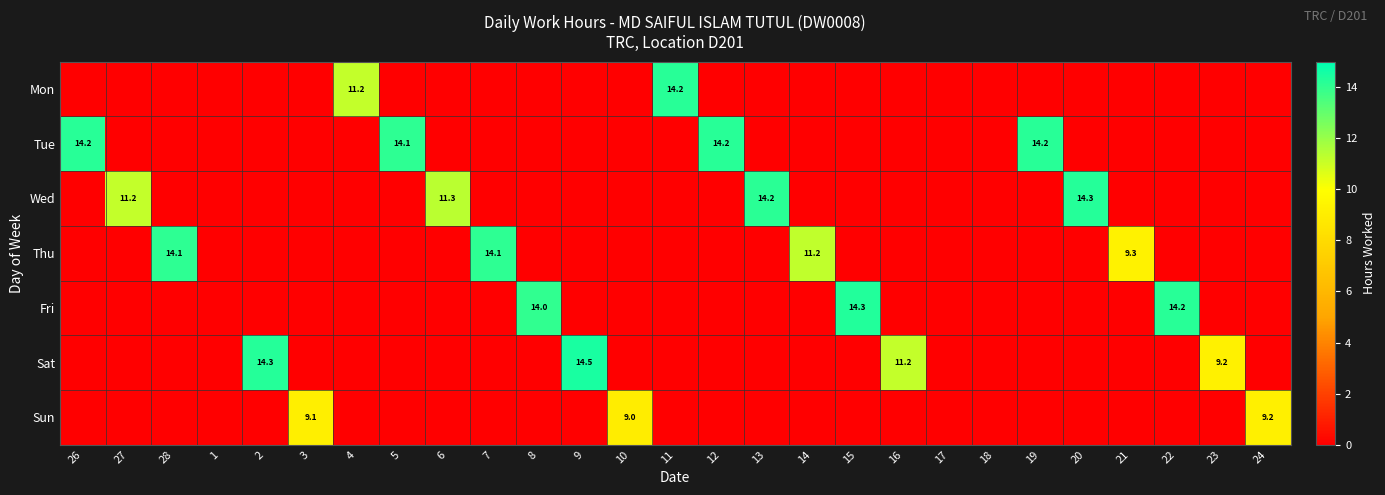

Rank the series by their maximum value, from highest to lowest.

Sat, Fri, Wed, Mon, Tue, Thu, Sun